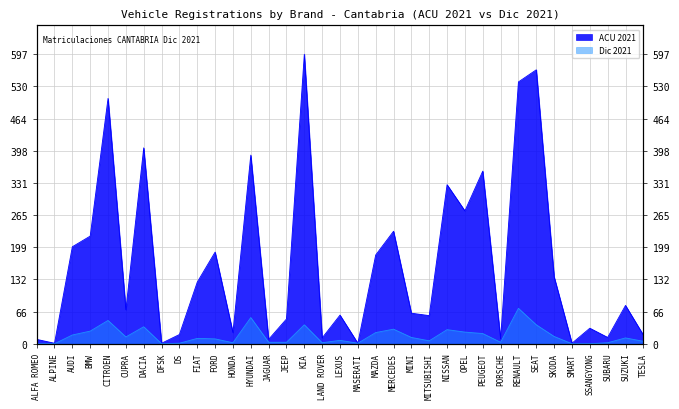

What is the sum of the values at BMW and SUBARU?

235